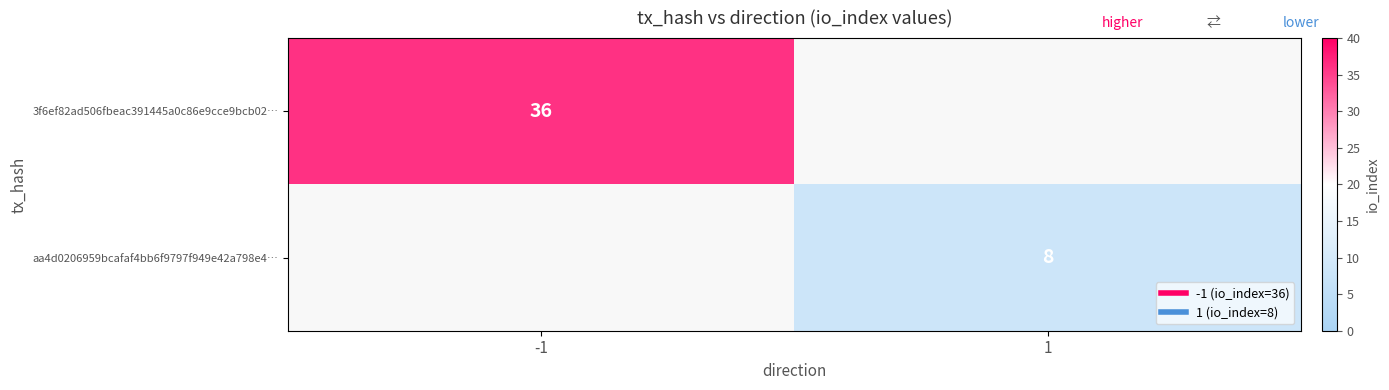

Is it true that aa4d0206959bcafaf4bb6f9797f949e42a798e4… equals 8.0 at 1?

True